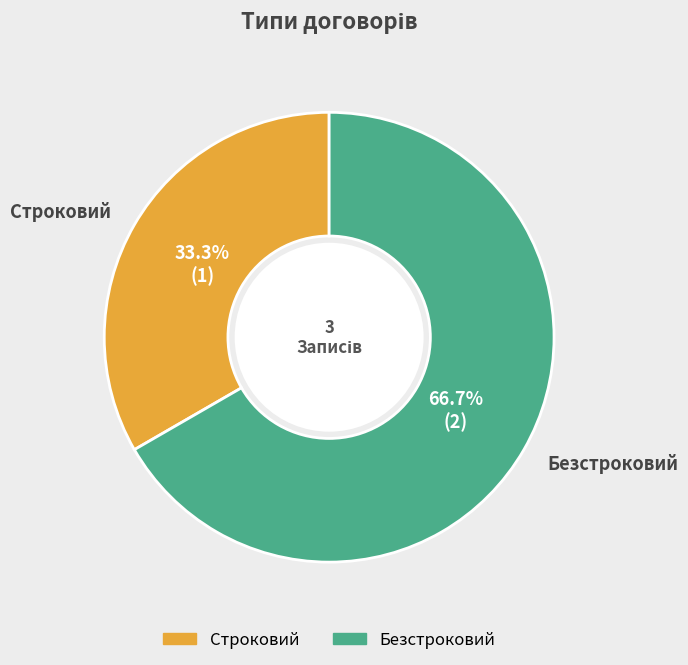

True or false: Безстроковий accounts for 58% of the total.

False